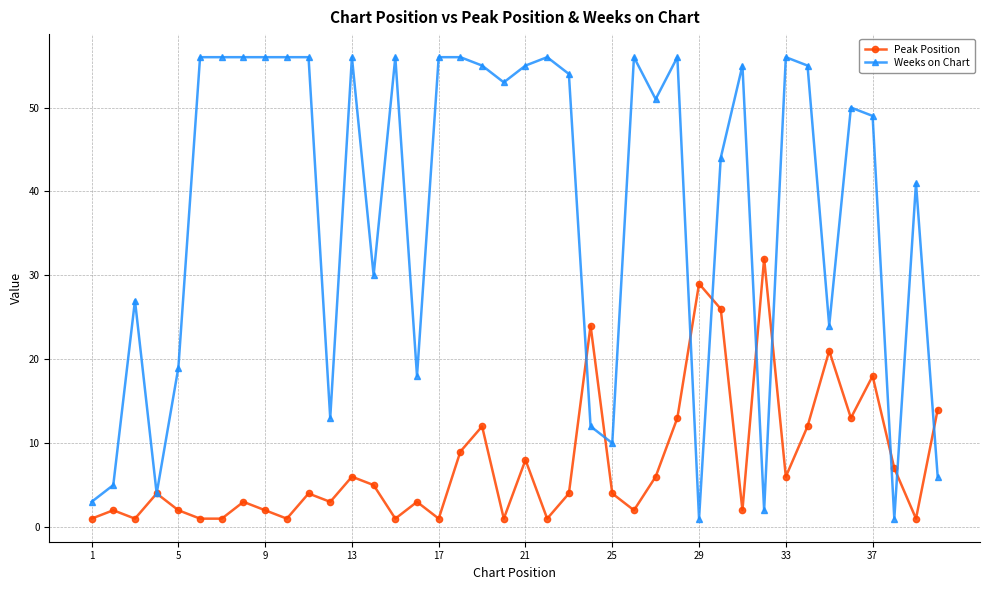

What is the smallest value displayed?

1